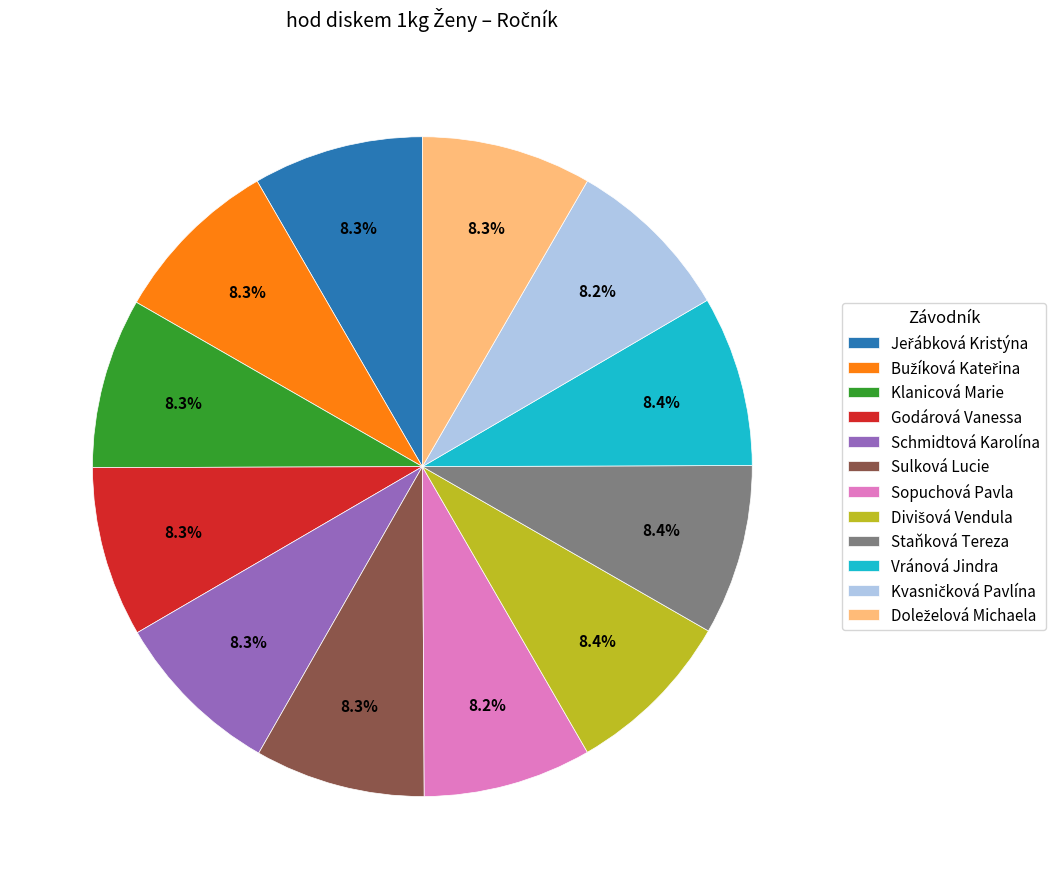

What portion of the pie excludes Staňková Tereza?

91.6%